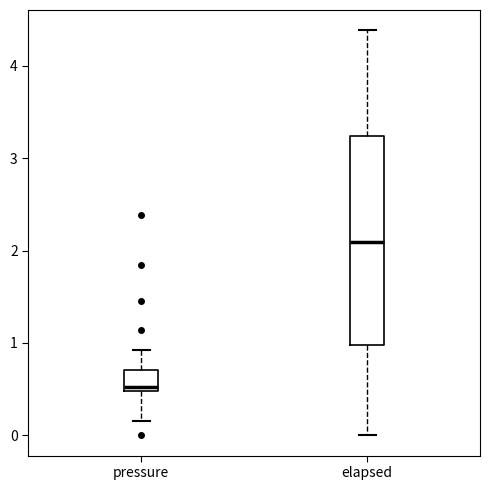

Reading left to right, read every box against the y-axis: the position of its median line, the range the box covers, and the ends of its whiskers. The values are not printed on the chart, so give them approximately, as read against the axis.

pressure: median 0.5 (just above the box's lower edge), box 0.5 to 0.7, whiskers 0.2 to 0.9
elapsed: median 2.1, box 1.0 to 3.2, whiskers 0.0 to 4.4